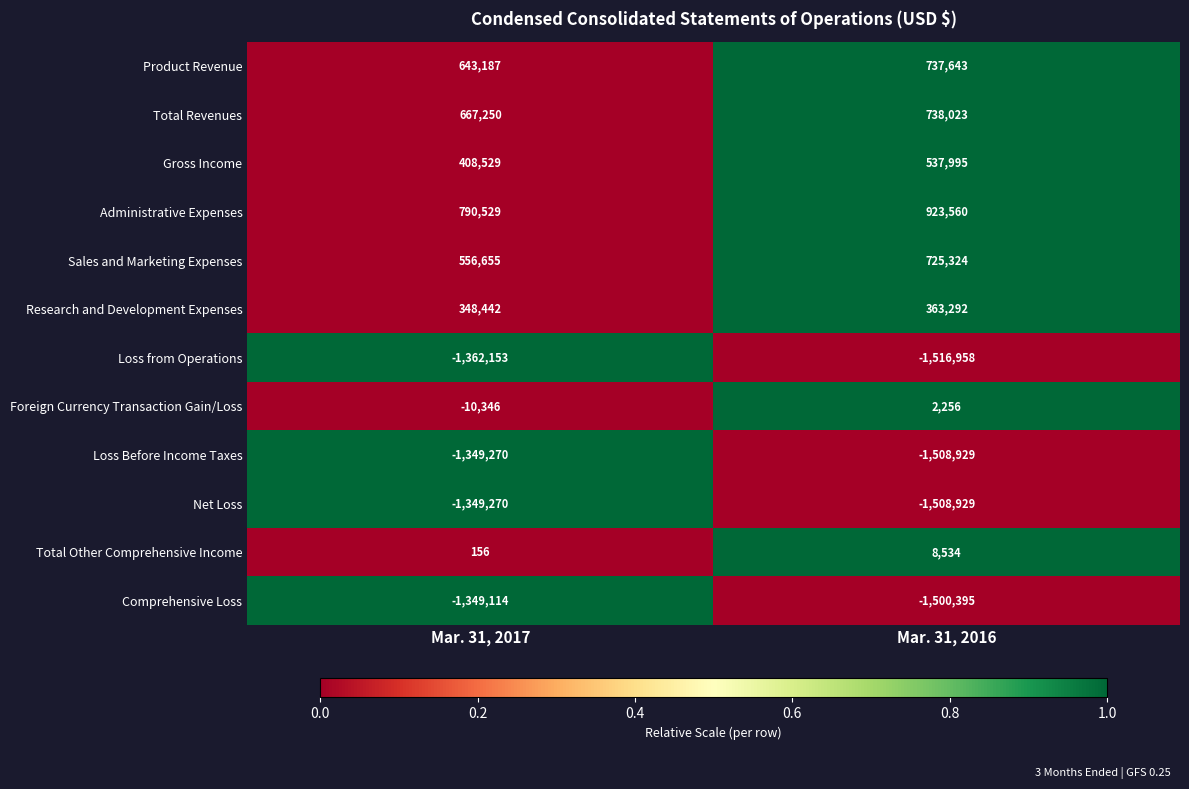

Reading left to right, list all the values displayed in this chart.

Product Revenue: 643187	737643
Total Revenues: 667250	738023
Gross Income: 408529	537995
Administrative Expenses: 790529	923560
Sales and Marketing Expenses: 556655	725324
Research and Development Expenses: 348442	363292
Loss from Operations: -1362153	-1516958
Foreign Currency Transaction Gain/Loss: -10346	2256
Loss Before Income Taxes: -1349270	-1508929
Net Loss: -1349270	-1508929
Total Other Comprehensive Income: 156	8534
Comprehensive Loss: -1349114	-1500395